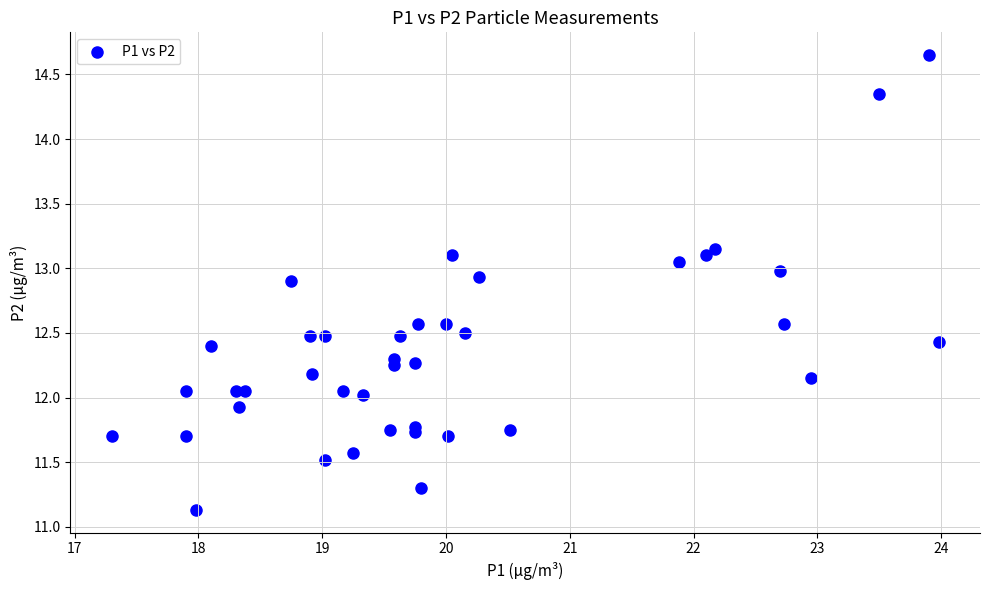

What is the range of Y values (max minus min)?

3.5